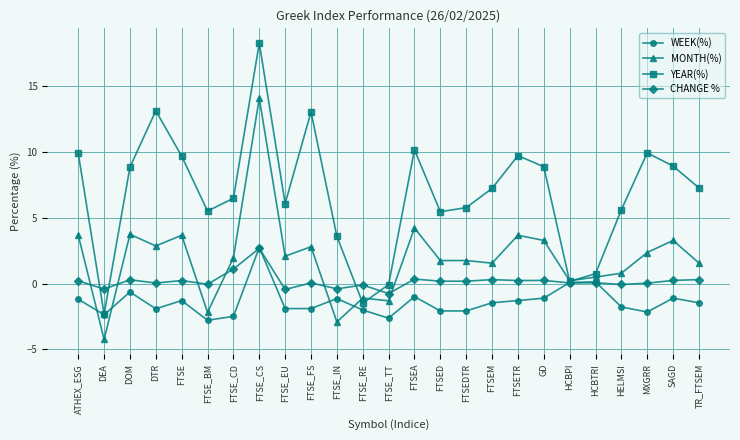

What position from the right is FTSED?

11